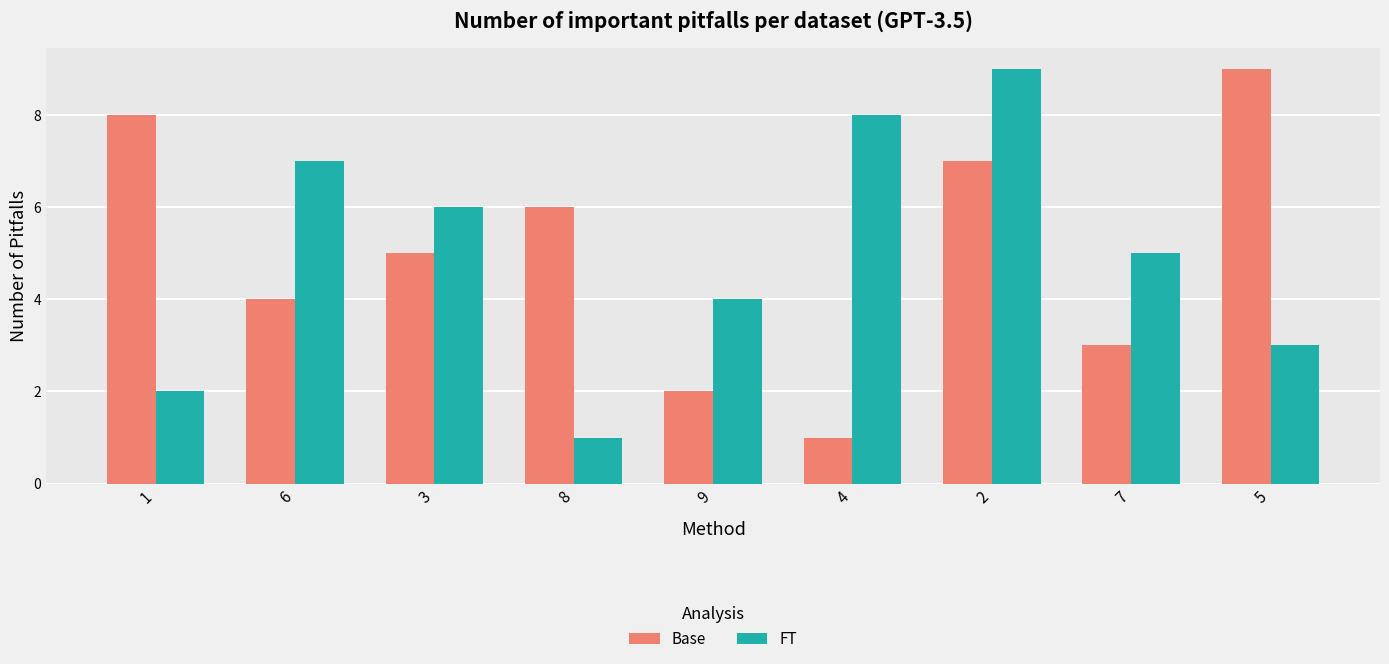

At 9, list the series in order from smallest to largest.

Base, FT